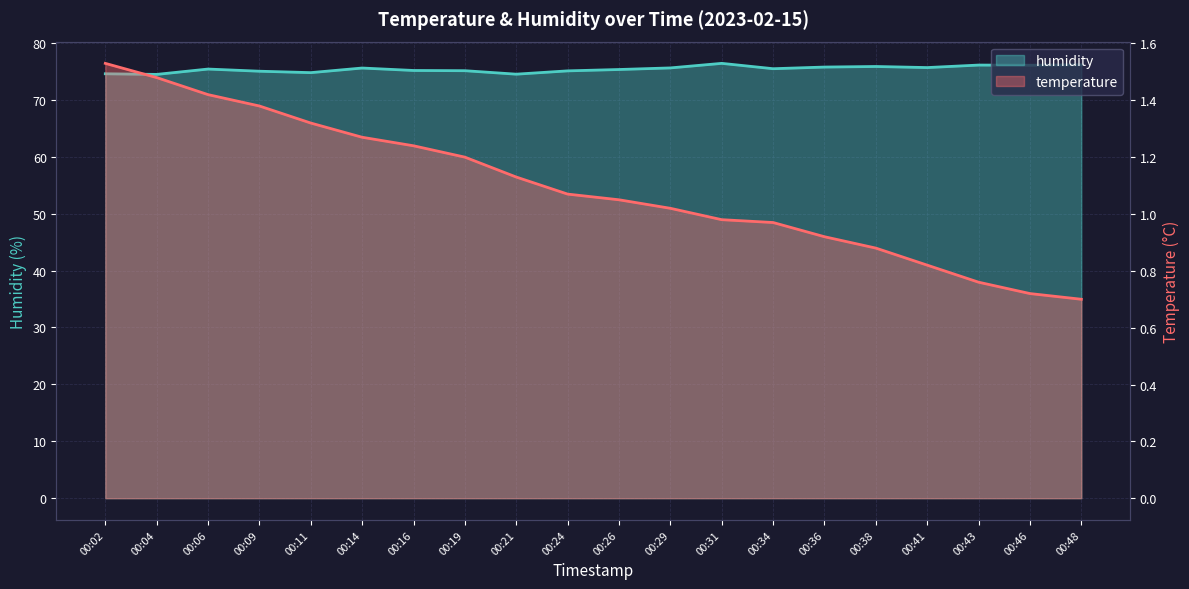

Reading right to left, what are all the values shown in this chart?

humidity: 76.2	76.1	76.1	75.7	75.9	75.8	75.5	76.4	75.6	75.3	75.1	74.5	75.1	75.2	75.6	74.8	75.0	75.4	74.5	74.6
temperature: 0.7	0.7	0.8	0.8	0.9	0.9	1.0	1.0	1.0	1.1	1.1	1.1	1.2	1.2	1.3	1.3	1.4	1.4	1.5	1.5